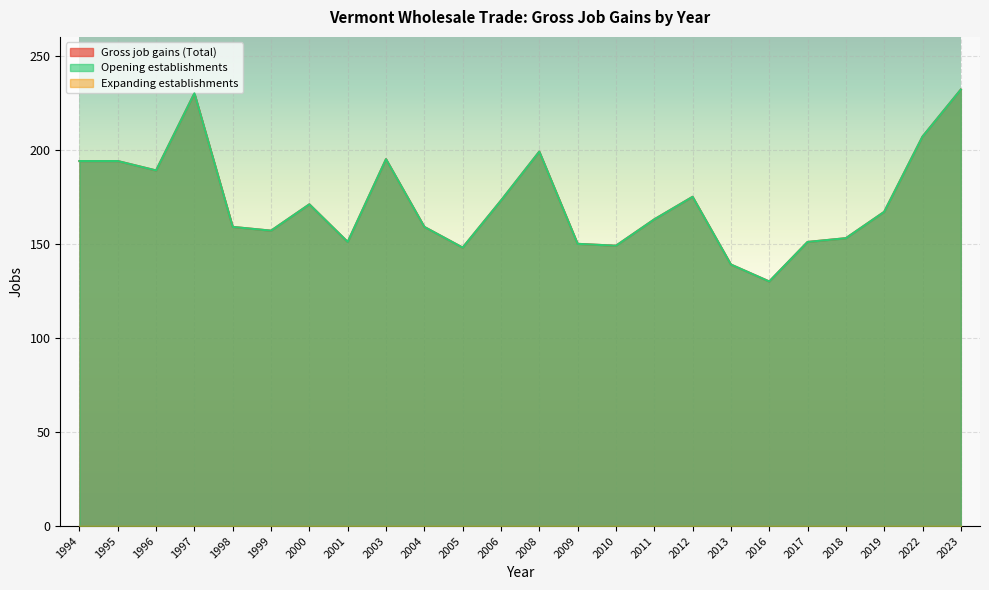

The value of Gross job gains (Total) at 2005 is 197. True or false?

False